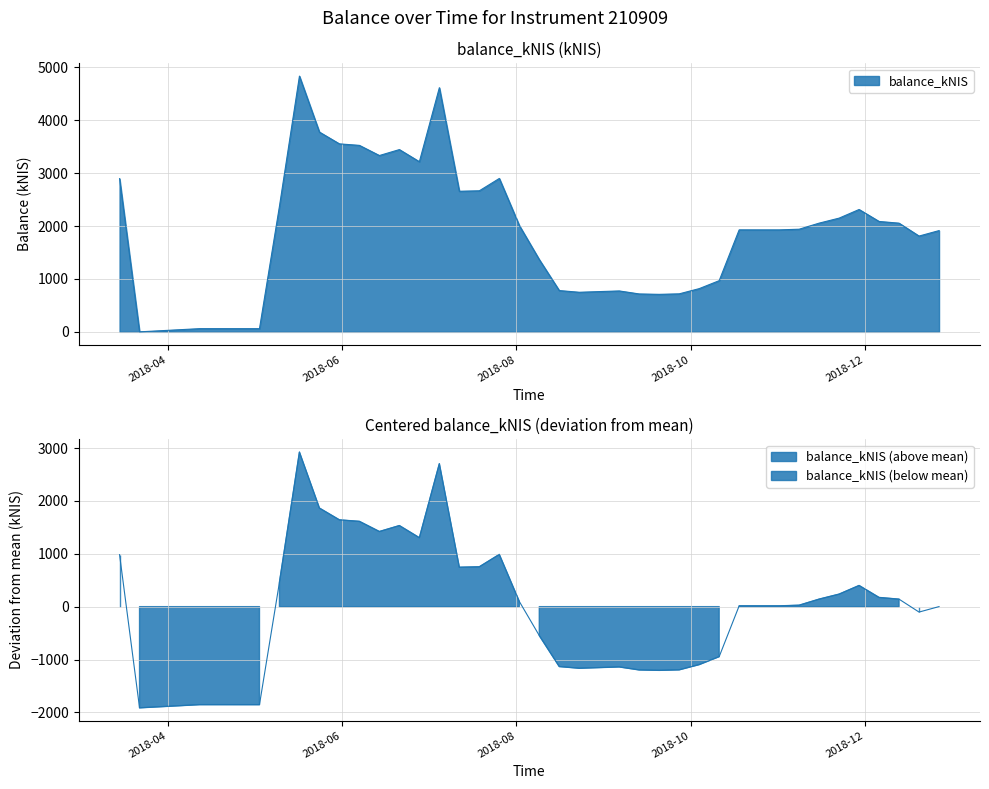

Which category has the highest value across all series?

2018-05-17